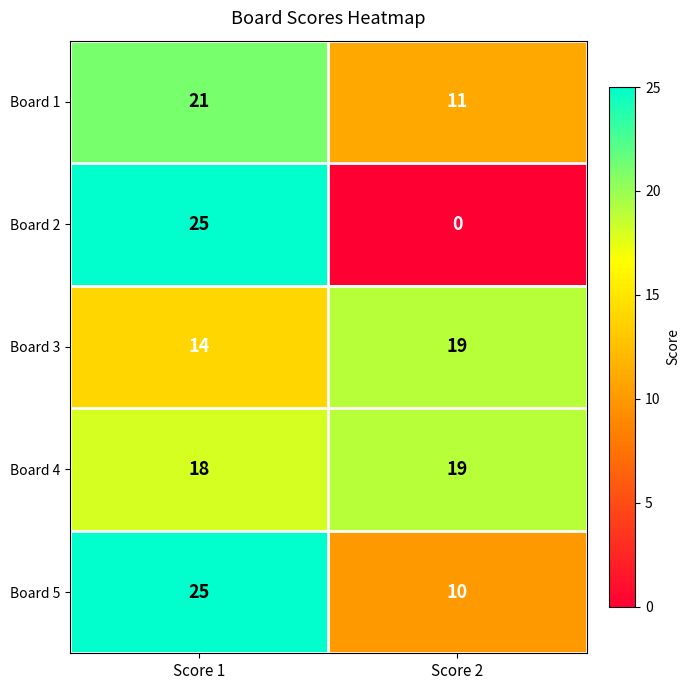

What is the approximate value of Board 1 at Score 1, to the nearest 5?

20